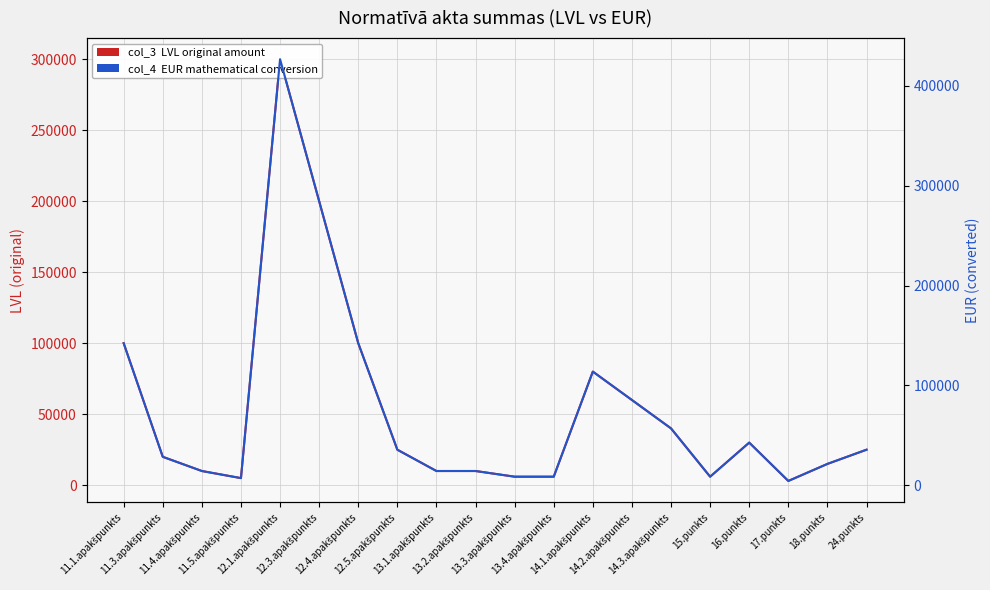

What is the label of the 16th point from the left?

15.punkts